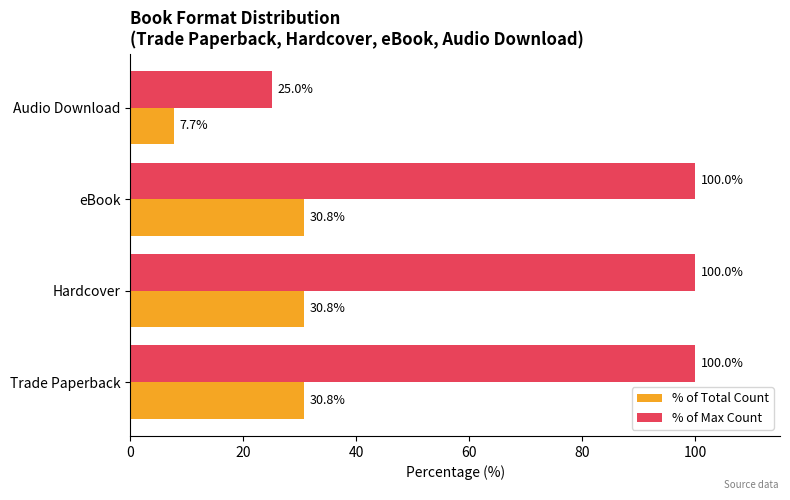

Which series has the widest spread of values?

% of Max Count